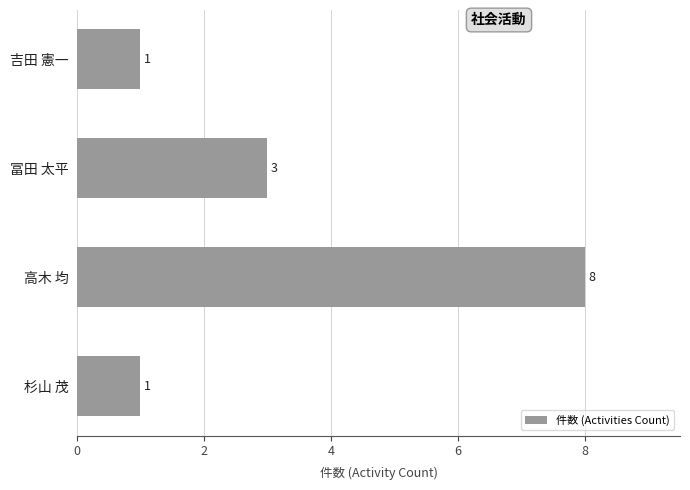

Between 高木 均 and 冨田 太平, which is larger?

高木 均